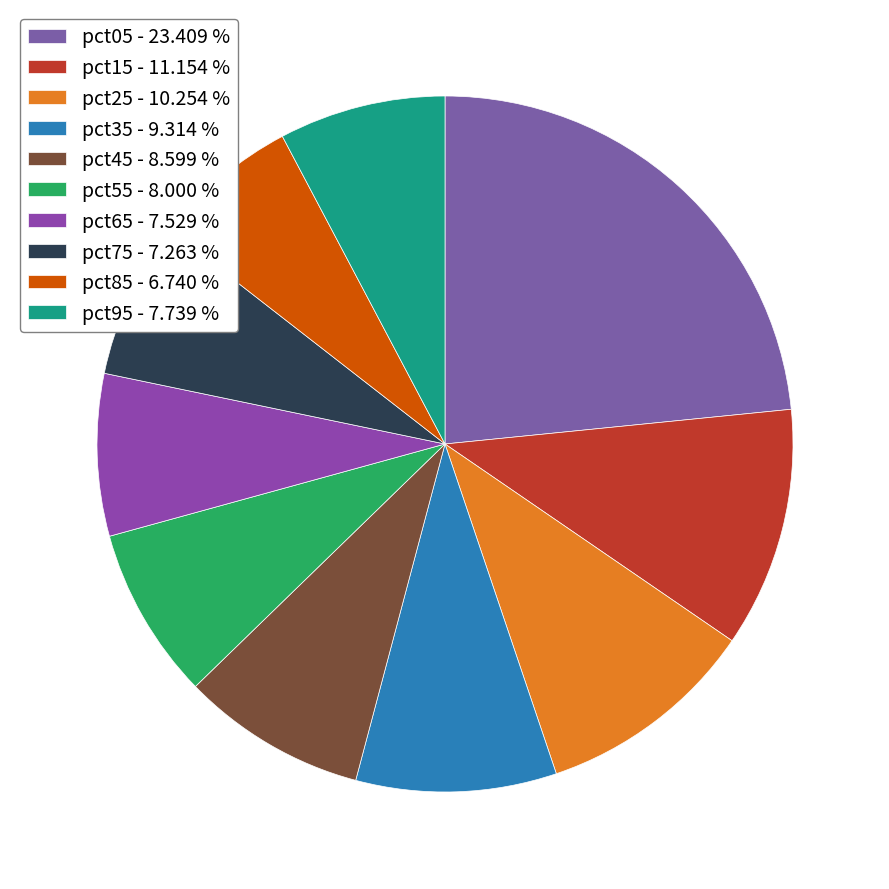

Count the number of slices in the pie.

10